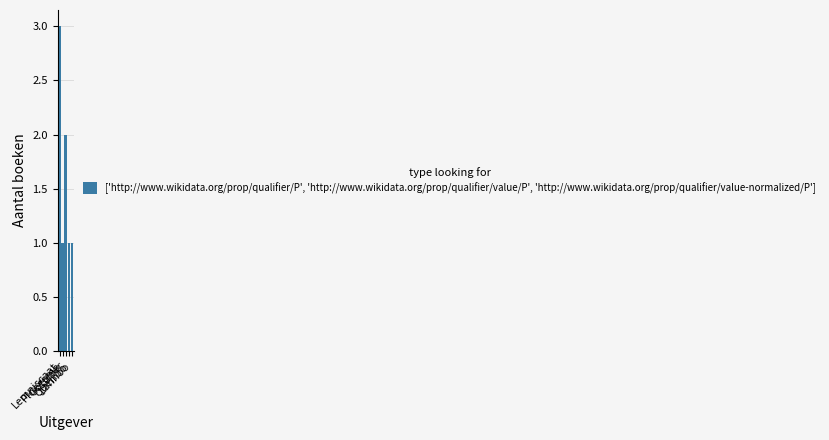

The chart shows a value of 1 at Querido. True or false?

True